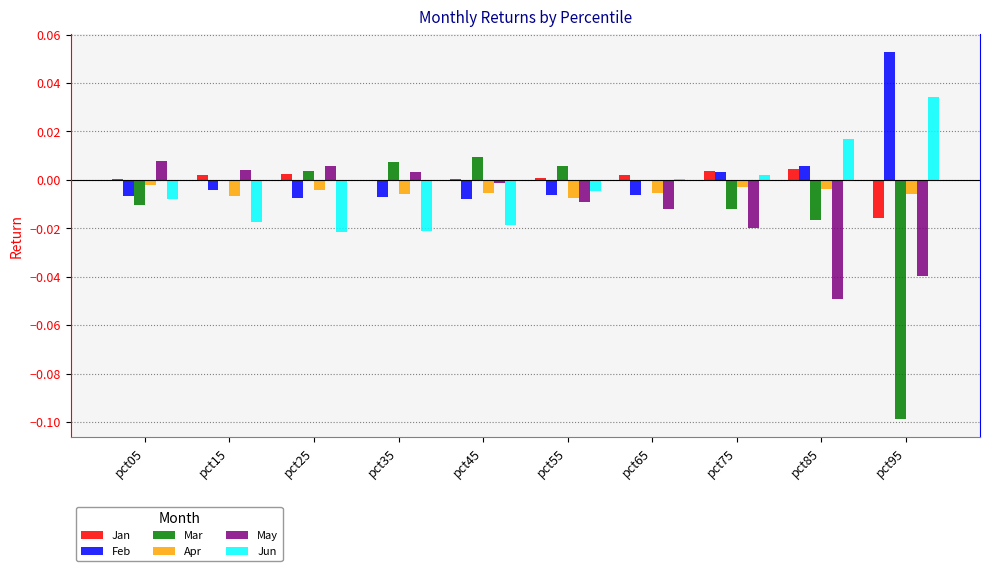

Between pct65 and pct95, which series saw the biggest shift?

Mar